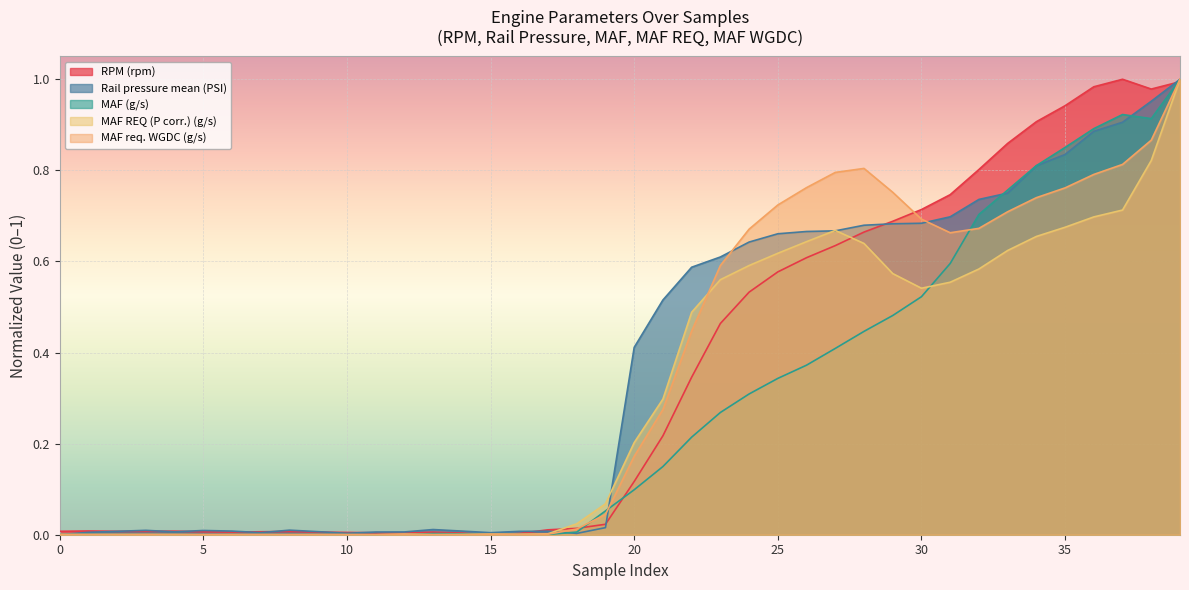

The value of Rail pressure mean (PSI) at 25 is 0.9. True or false?

False